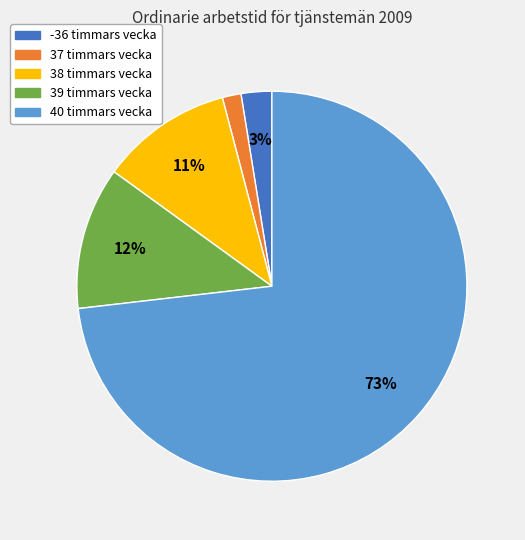

The -36 timmars vecka slice represents 3% of the pie. True or false?

True